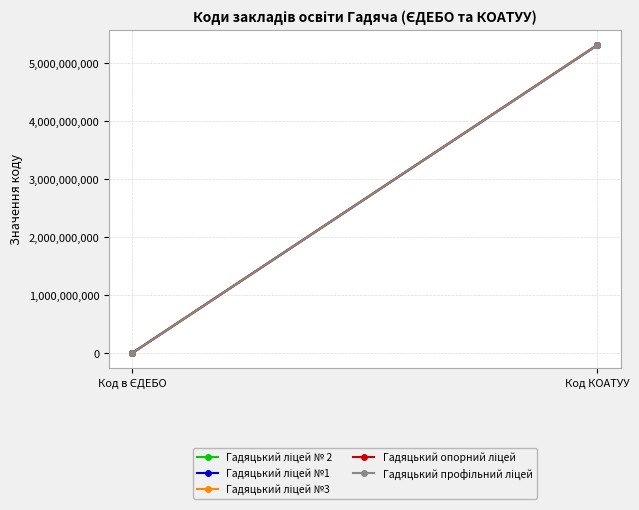

Is this an area chart (filled region under the line)?

No